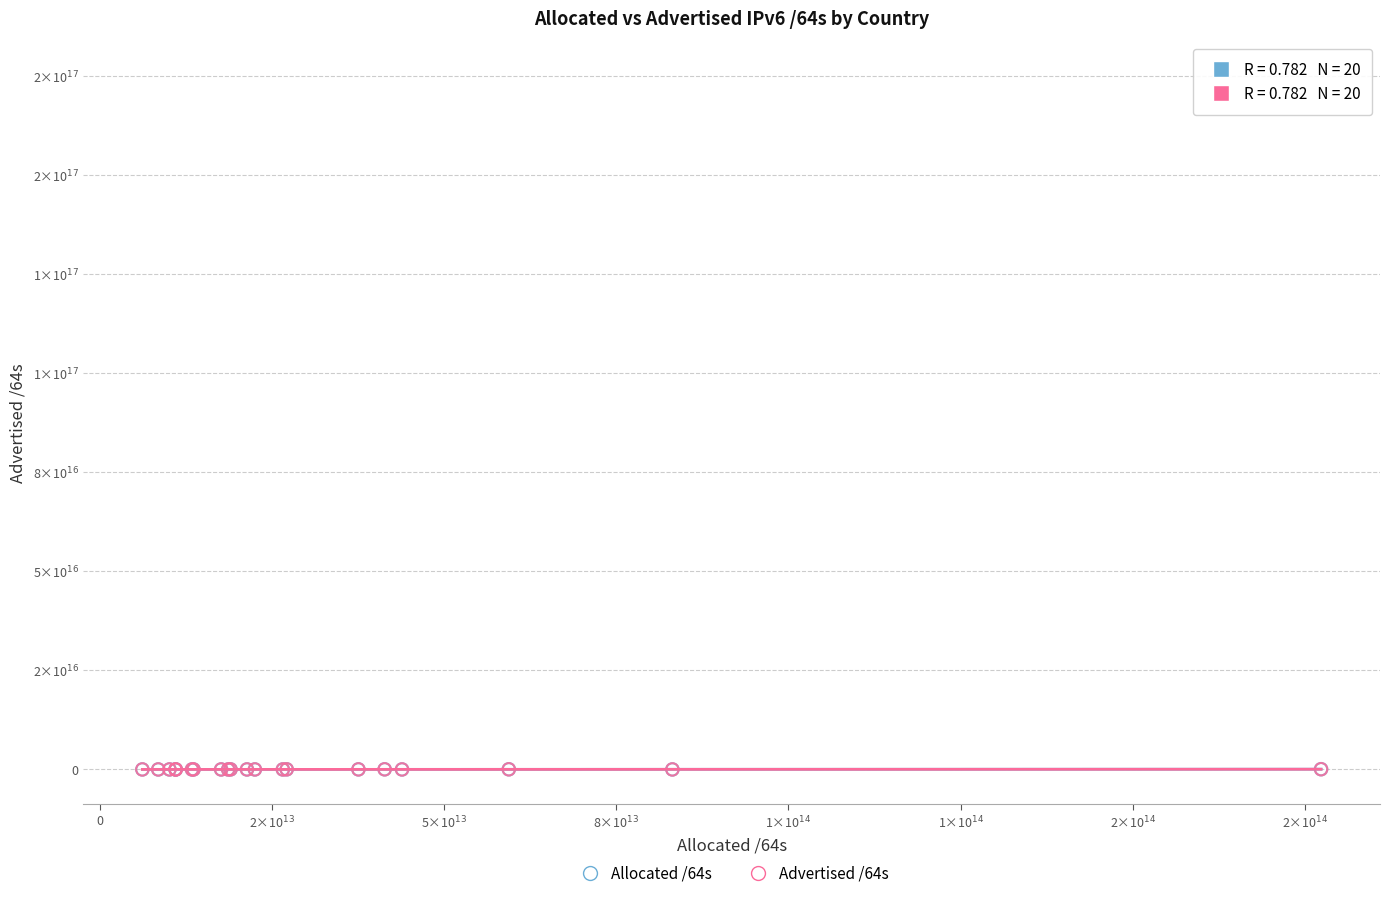

What are all the series names shown in the legend?

Allocated /64s, Advertised /64s